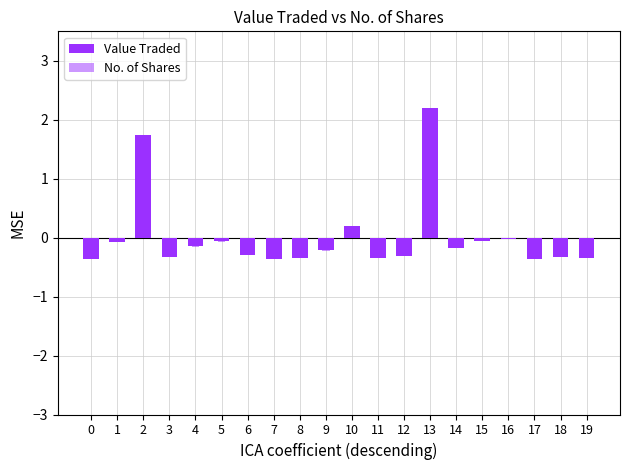

Which series has the largest total across all categories?

No. of Shares